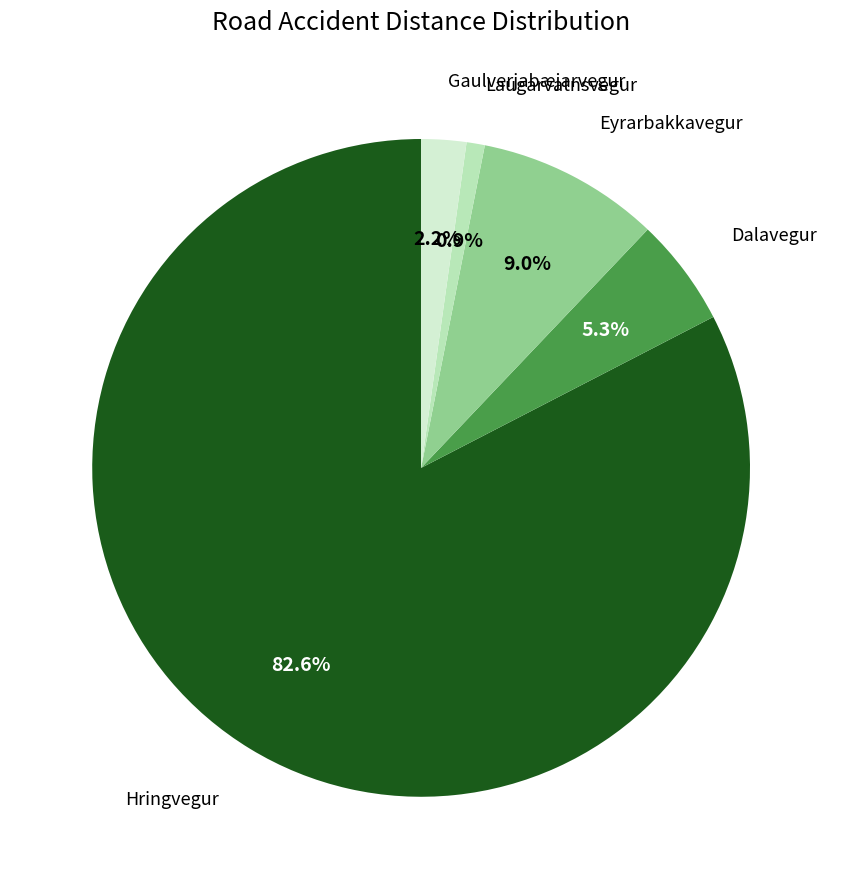

Is there a majority slice in this chart?

Yes